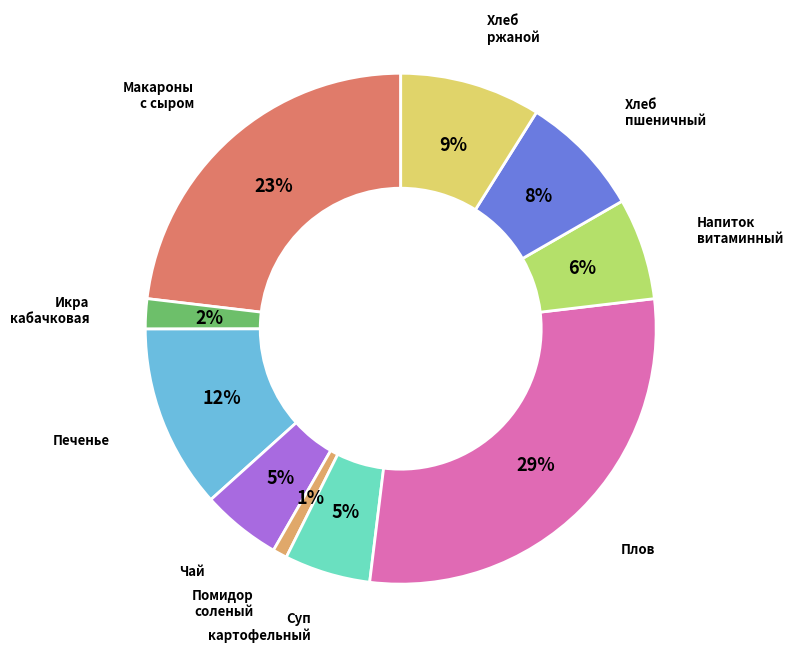

To the nearest percent, what is the difference between the largest and smallest slice percentages?

28%